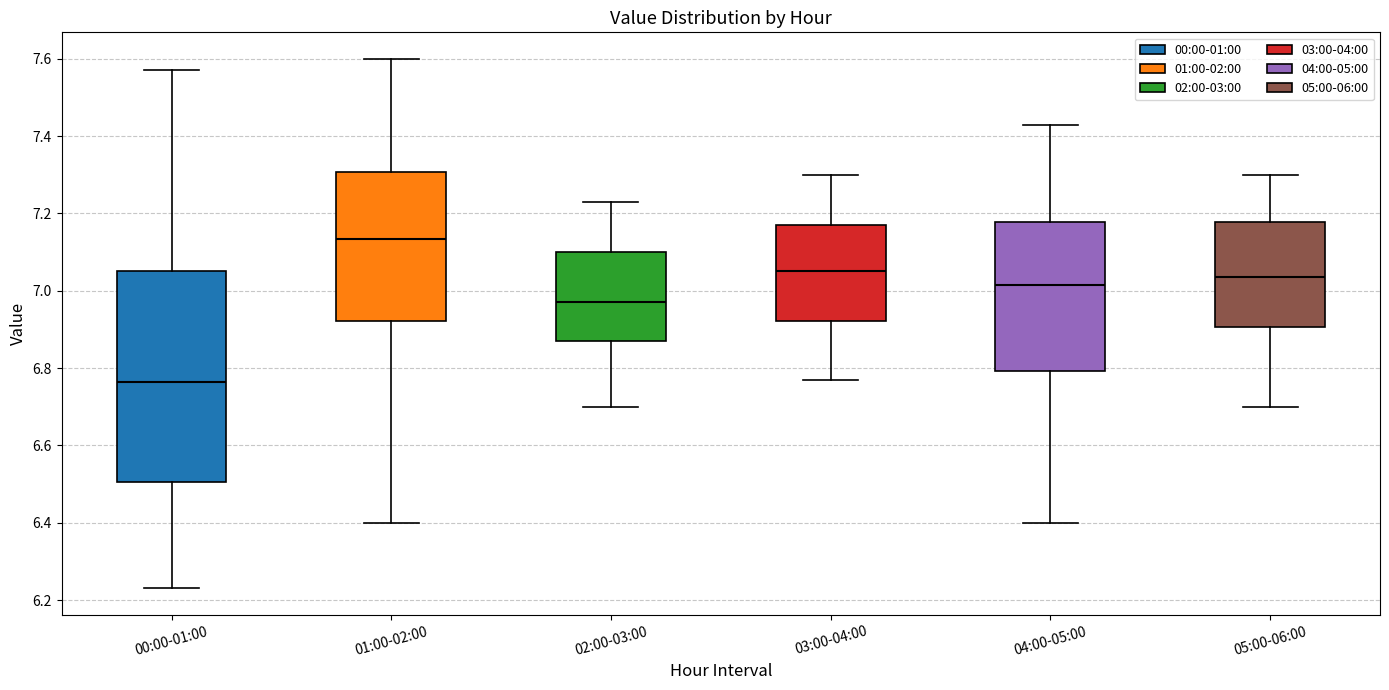

Where does the lower whisker of the box for 04:00-05:00 end on the y-axis? The values are not printed on the chart, so give them approximately, as read against the axis.

6.40